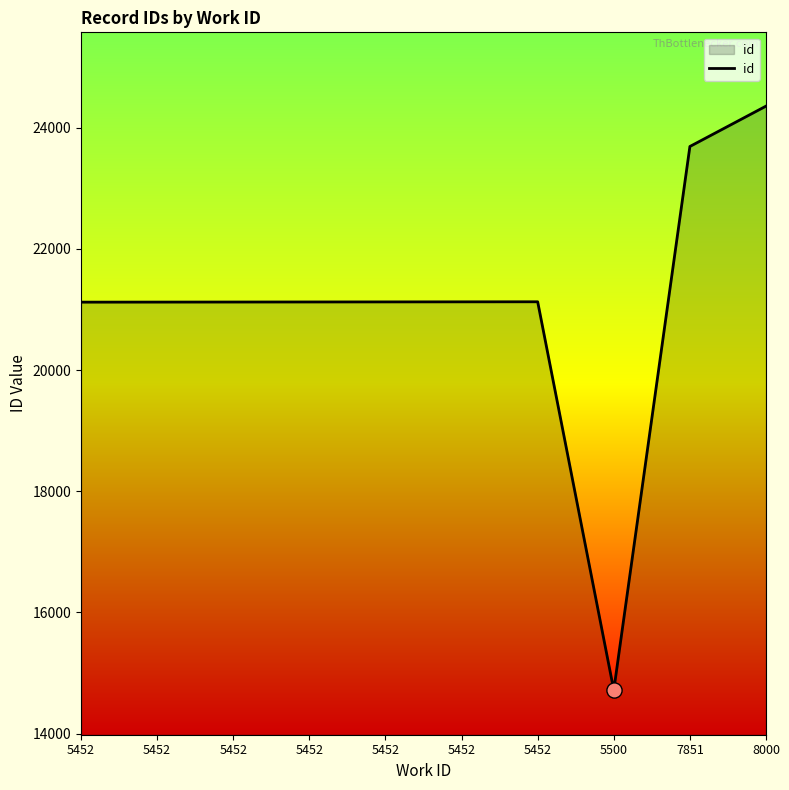

What is the change in value from 5452 to 5452?

+3